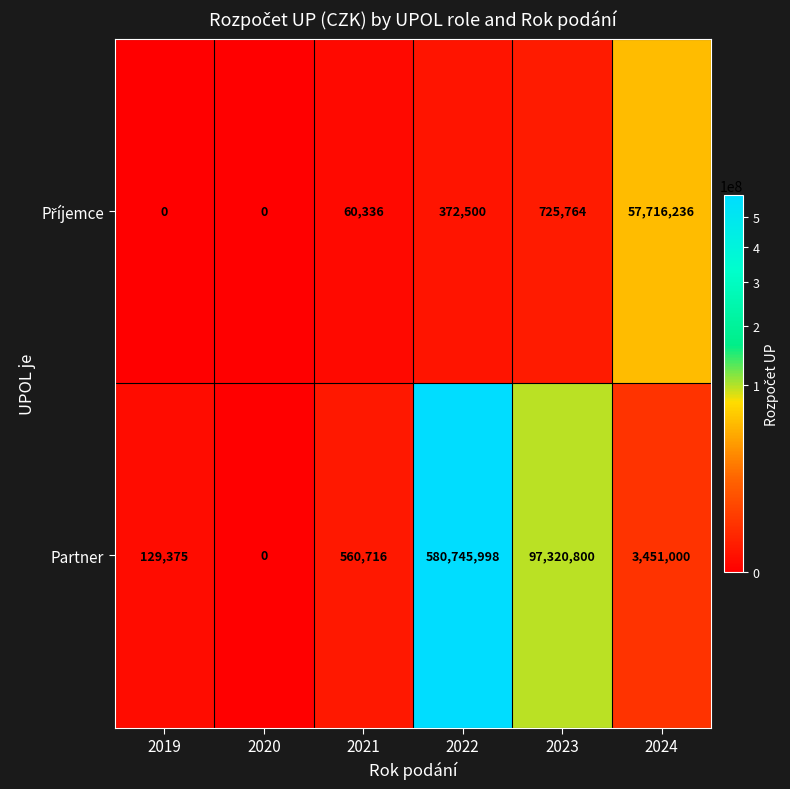

Read the Partner value at 2023.

97320800